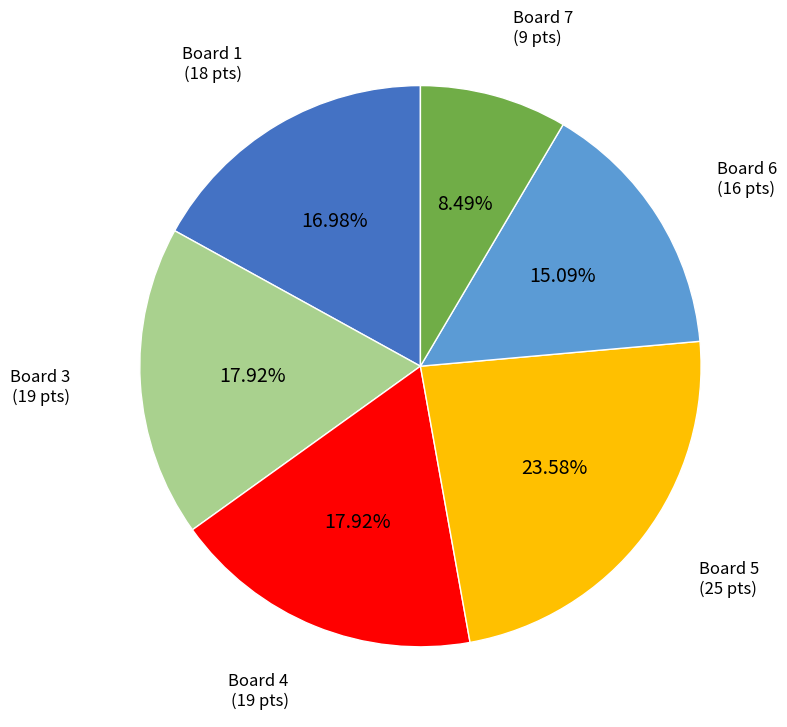

Is there any slice that represents more than half of the pie?

No